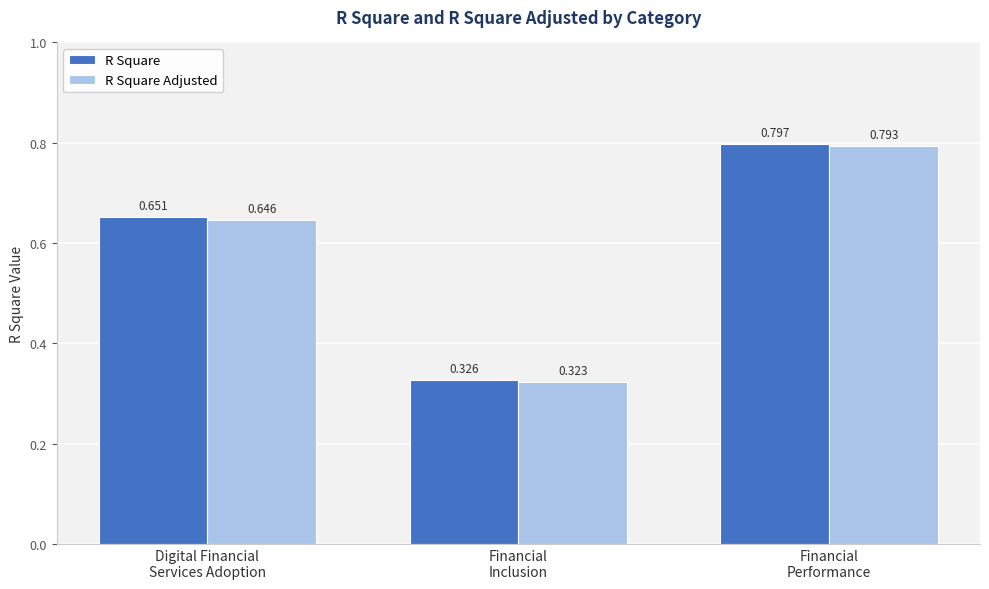

The R Square series shows 0.4 at Digital Financial
Services Adoption. True or false?

False